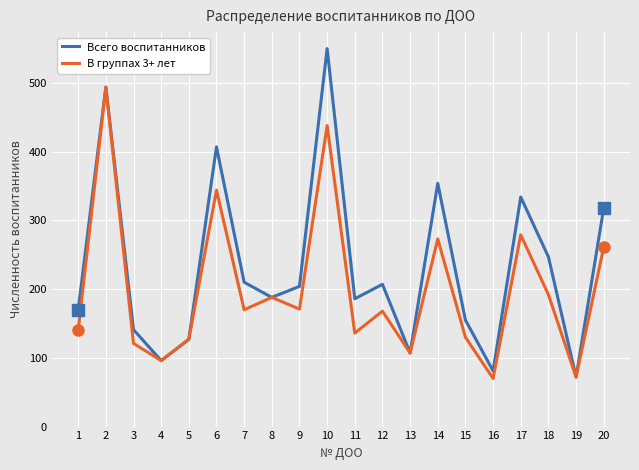

Is it true that В группах 3+ лет equals 237 at 9?

False